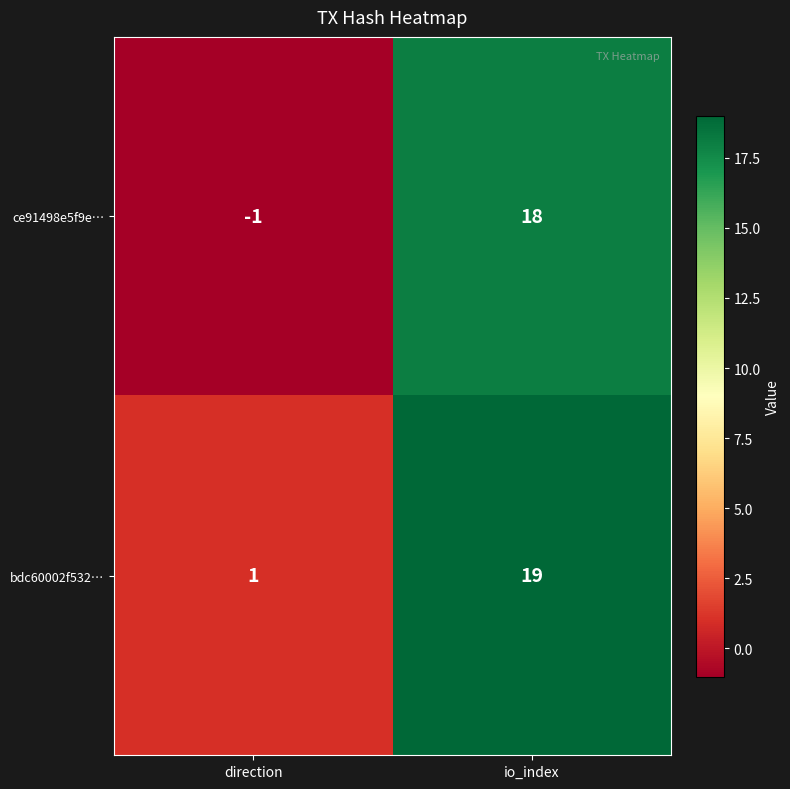

Which series has the largest range (max minus min)?

ce91498e5f9e…